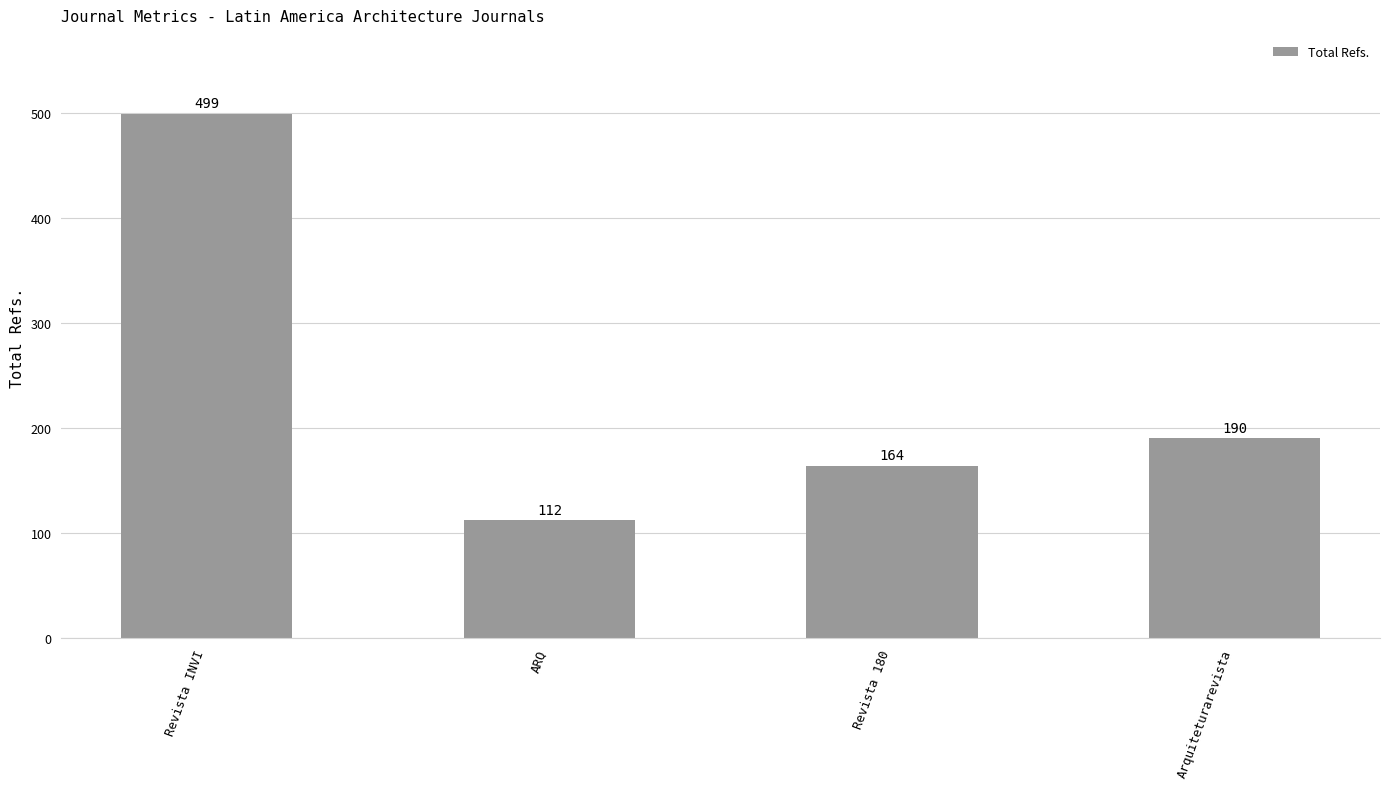

What is the change in value from Revista INVI to Arquiteturarevista?

-309